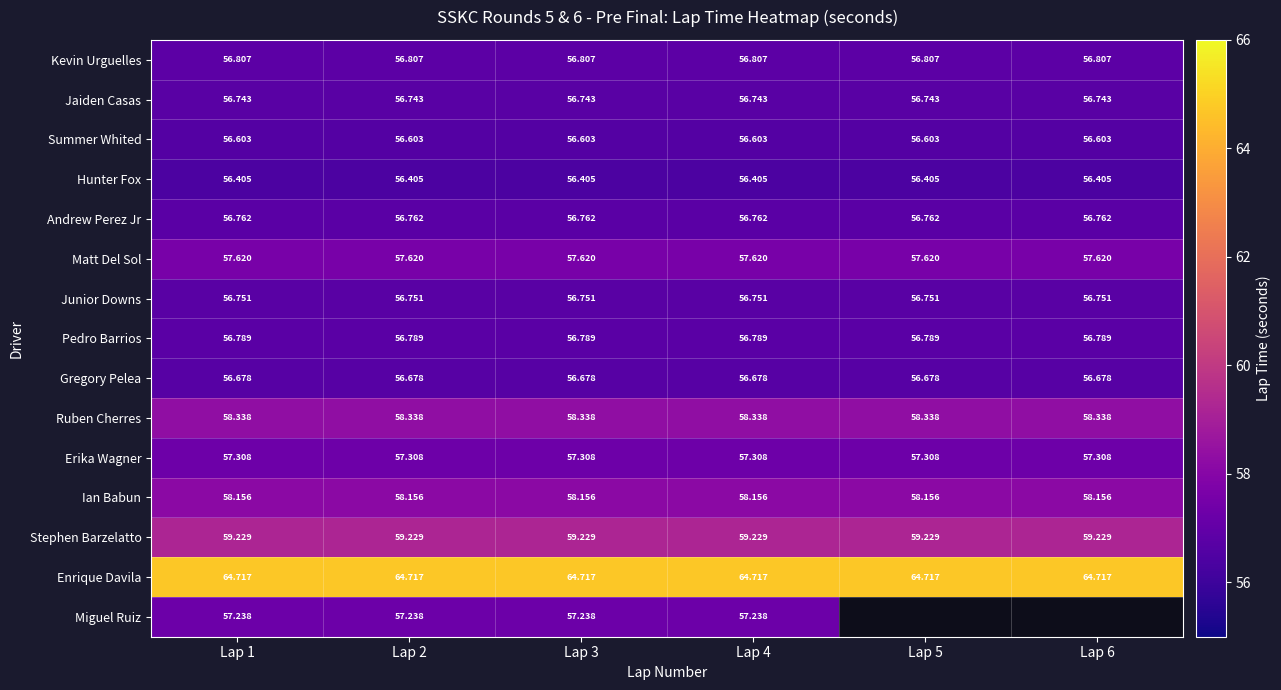

Which has a higher value, Lap 4 or Lap 5?

Lap 4